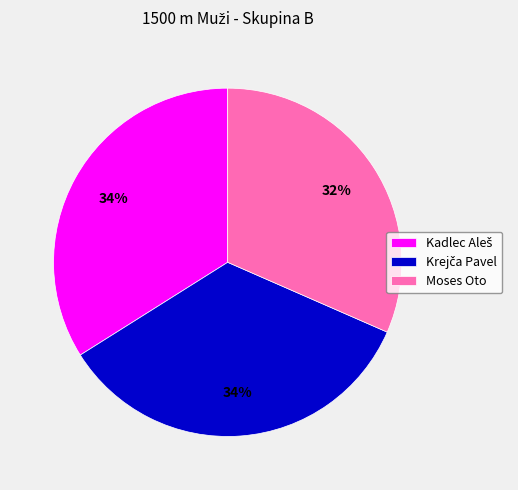

To the nearest percent, what is the average slice percentage?

33%